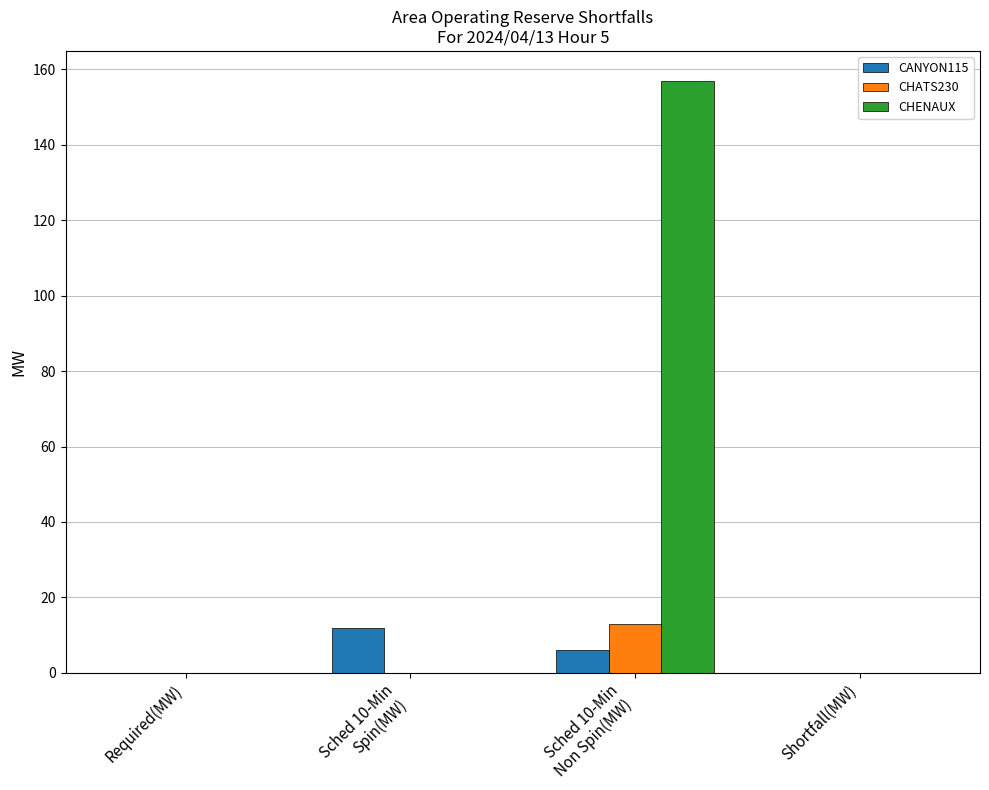

At which category is the sum across all series the highest?

Sched 10-Min
Non Spin(MW)